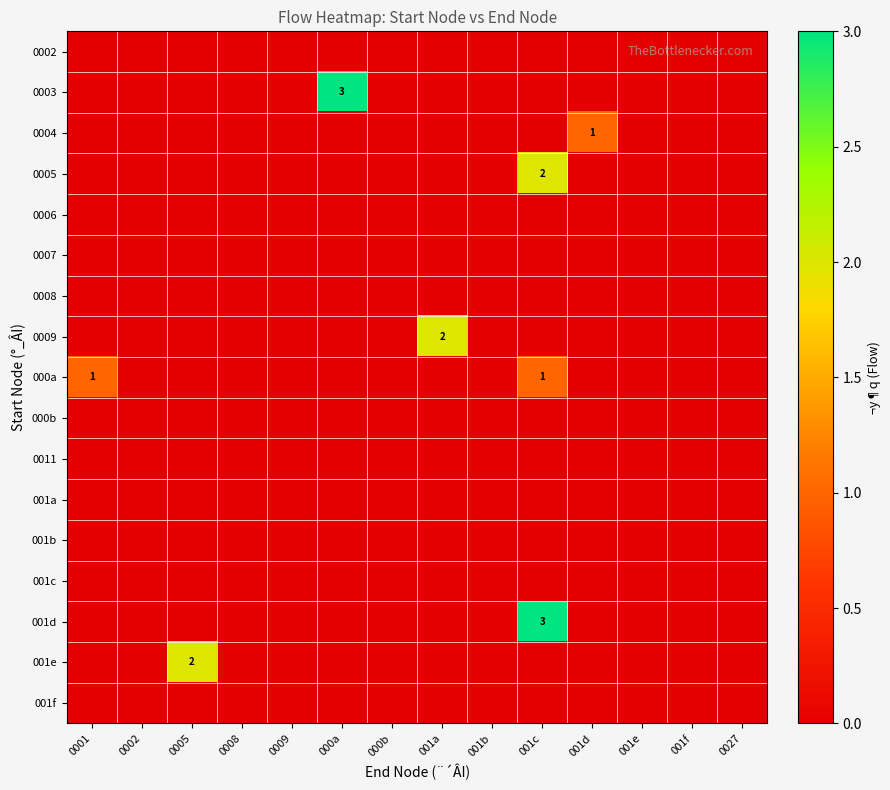

At how many categories does at least one series exceed 2?

2